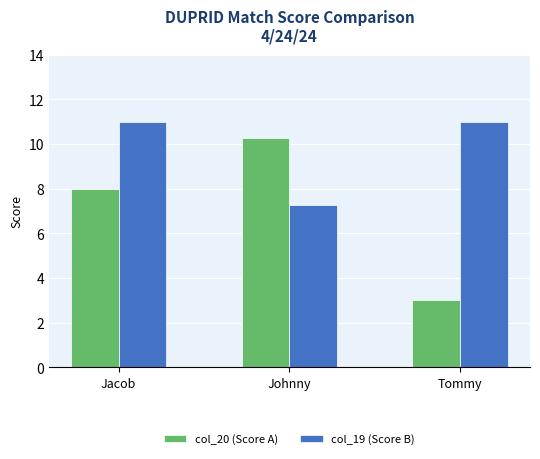

How many bars are there in each group?

2